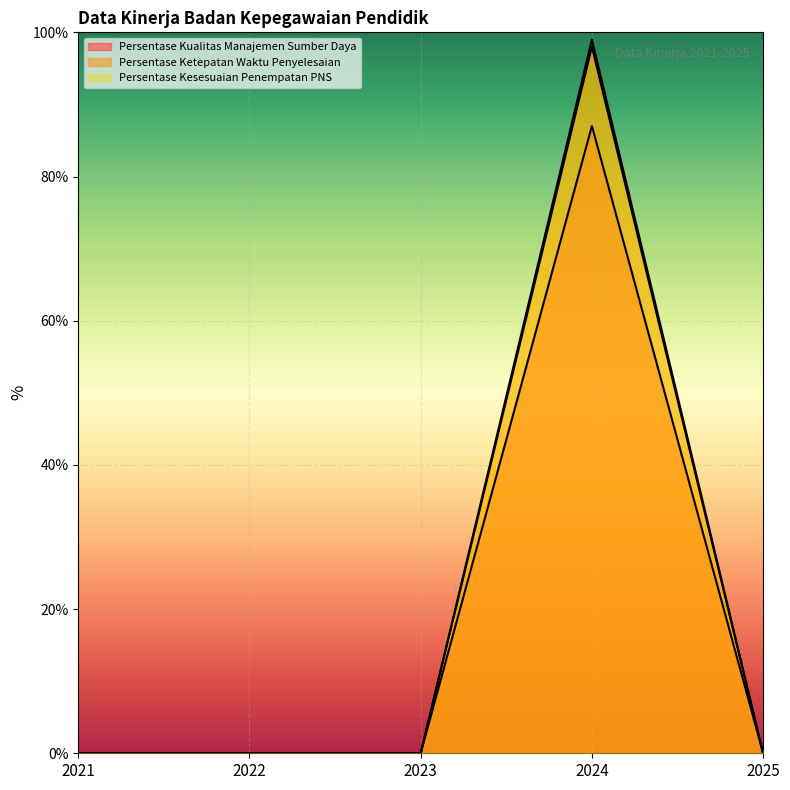

The Persentase Kualitas Manajemen Sumber Daya series shows 87 at 2024. True or false?

True